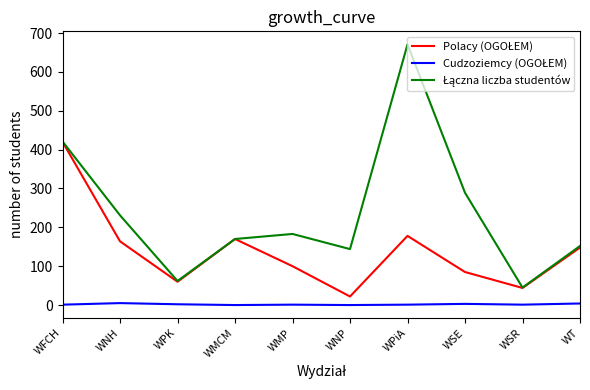

What is the greatest value displayed?

671